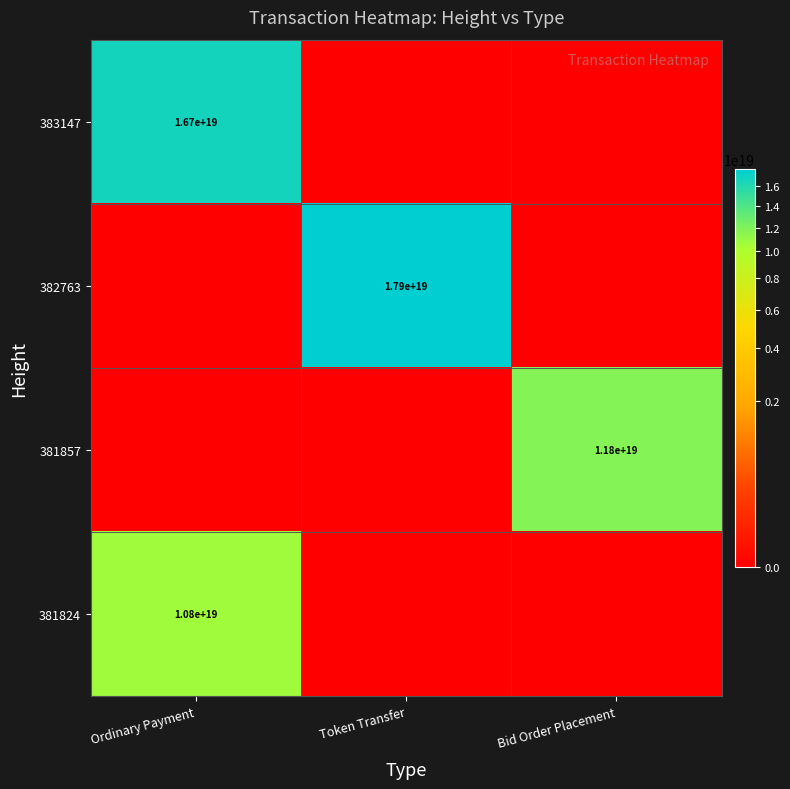

At how many categories does at least one series exceed 12787297693615740928?

2